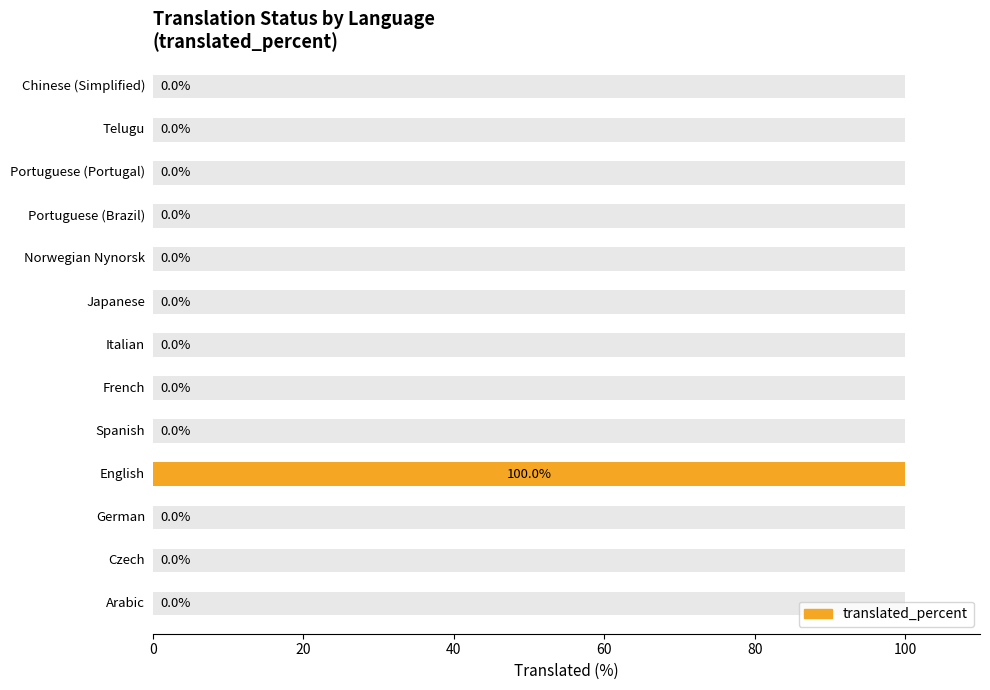

Does the chart contain any negative values?

No